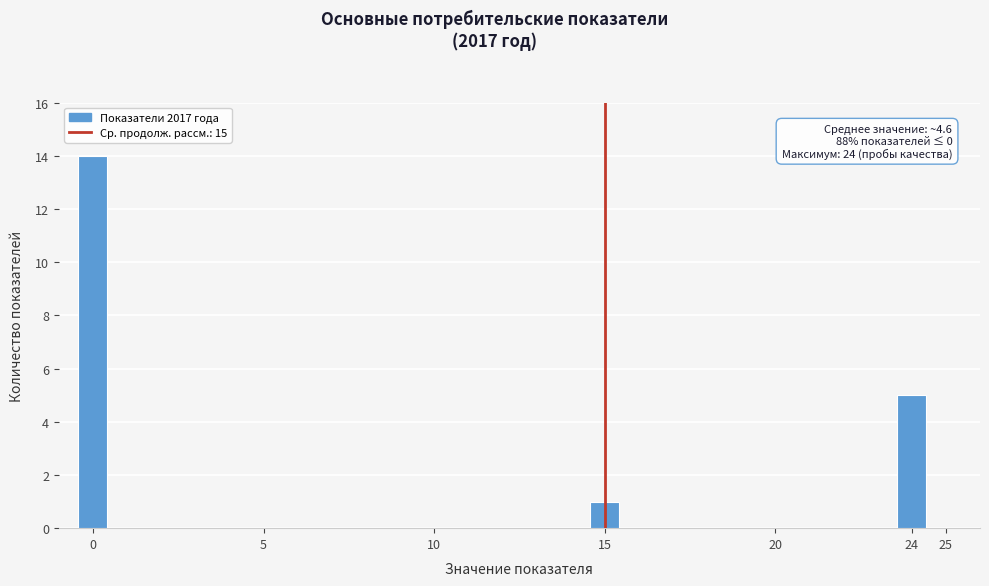

Over which range of the x-axis is the bar tallest?

-0.5 to 0.5